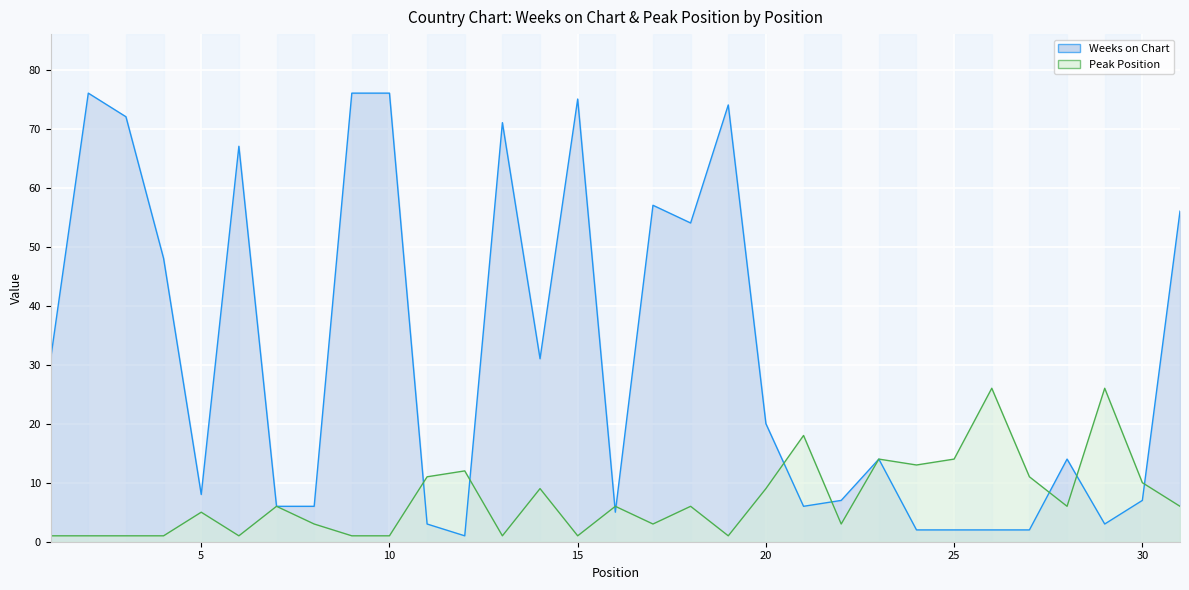

Is it true that Peak Position equals 14 at 25?

True